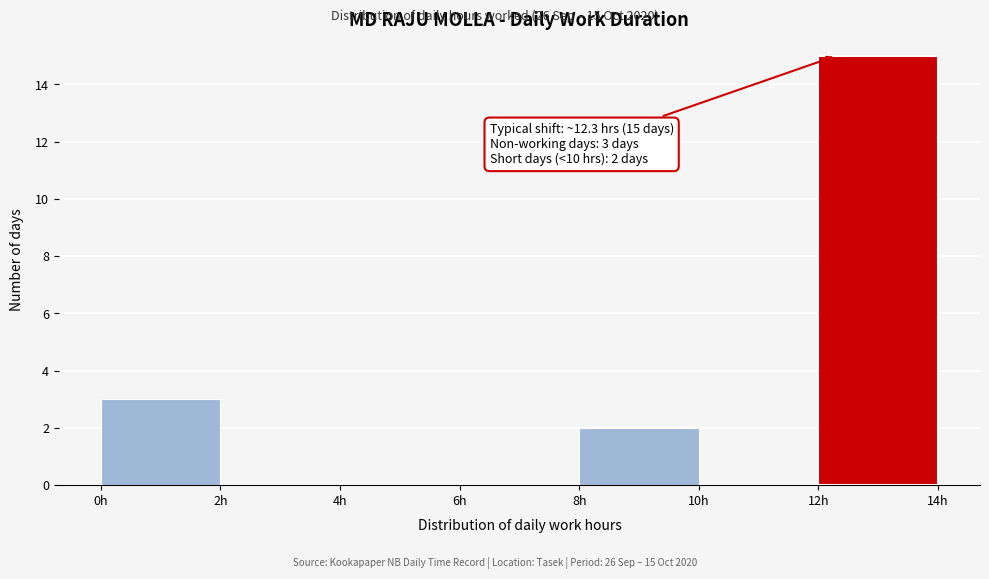

Over which range of the x-axis is the bar tallest?

12 to 14